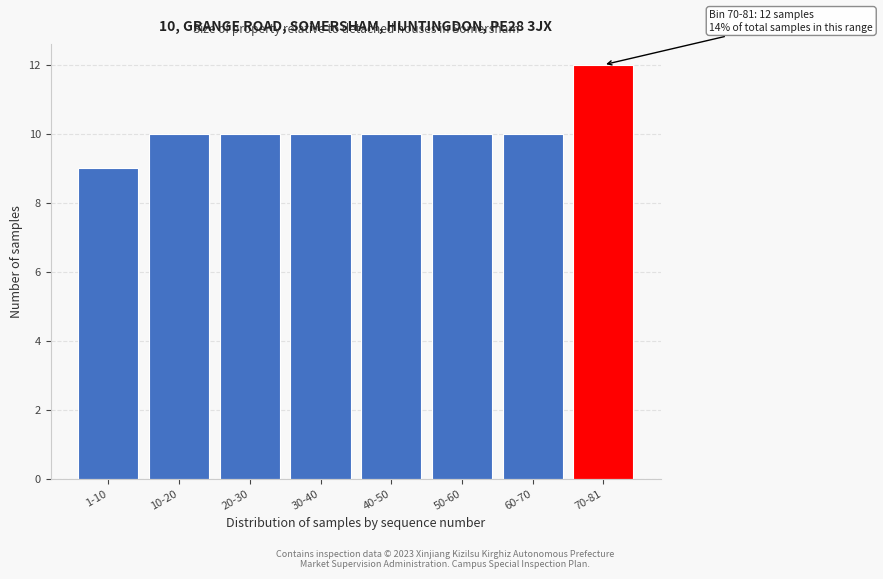

Reading left to right, list all the values displayed in this chart.

9	10	10	10	10	10	10	12